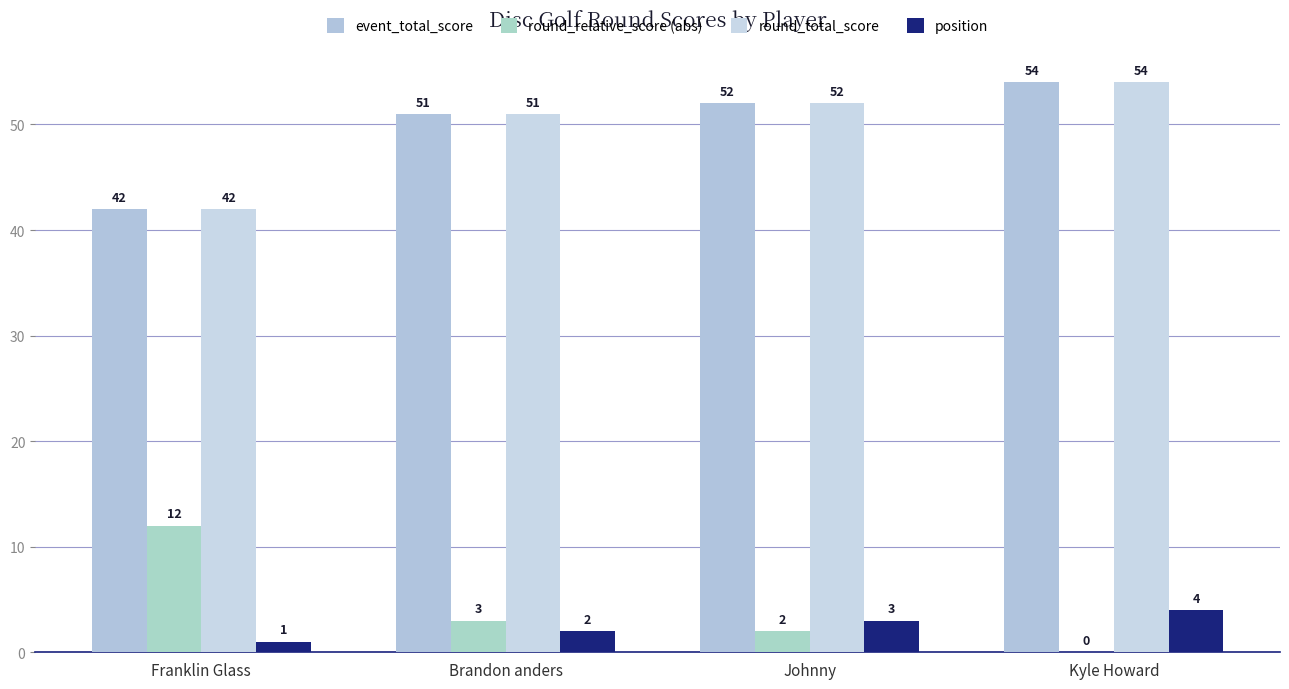

How many groups of bars are there?

4